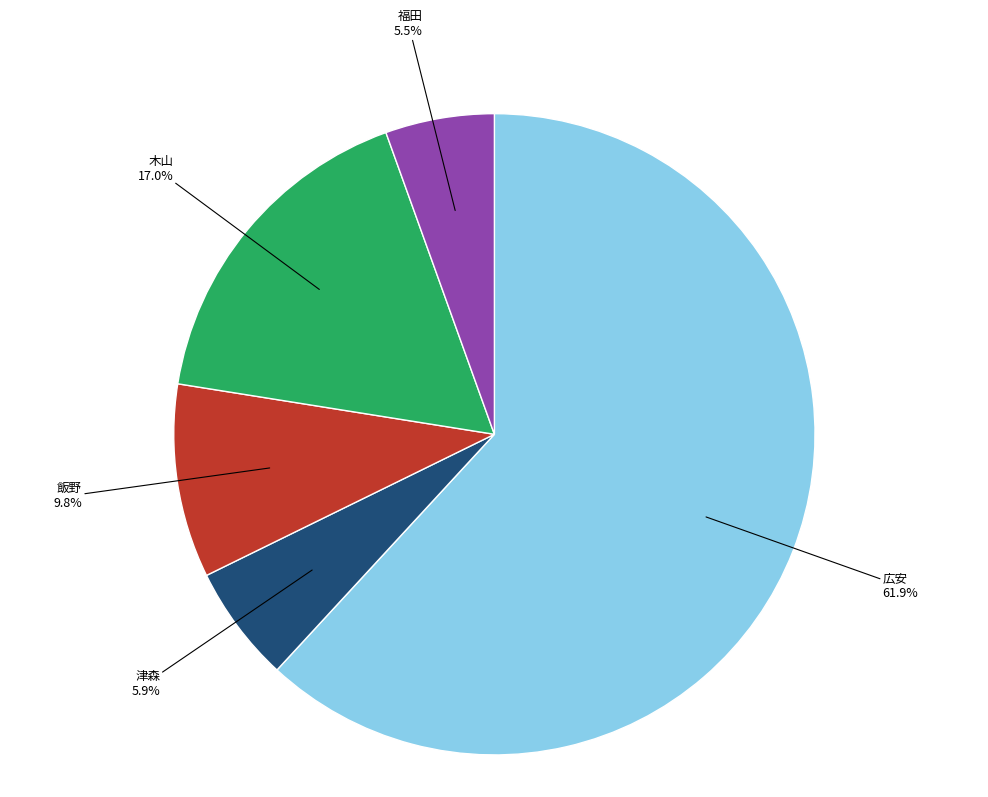

Which category has the biggest portion of the pie?

広安